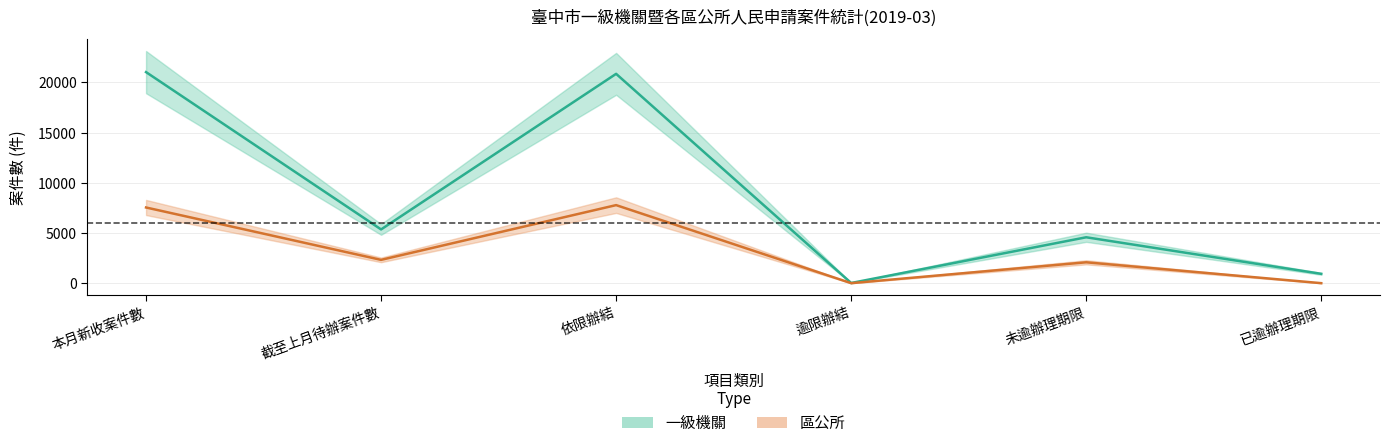

List the labels in order of 區公所_數值 value, smallest first.

逾限辦結, 已逾辦理期限, 未逾辦理期限, 截至上月待辦案件數, 本月新收案件數, 依限辦結